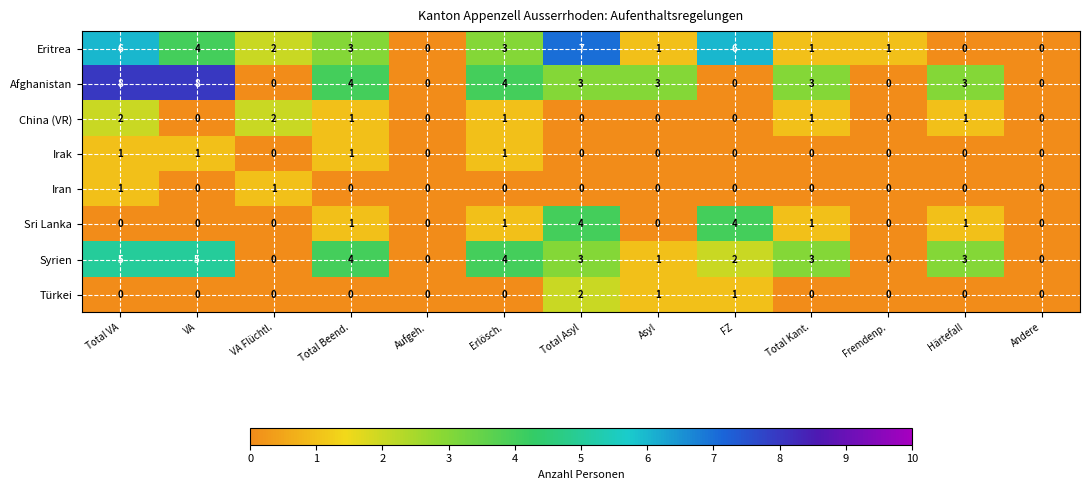

At which category is the sum across all series the highest?

Total VA